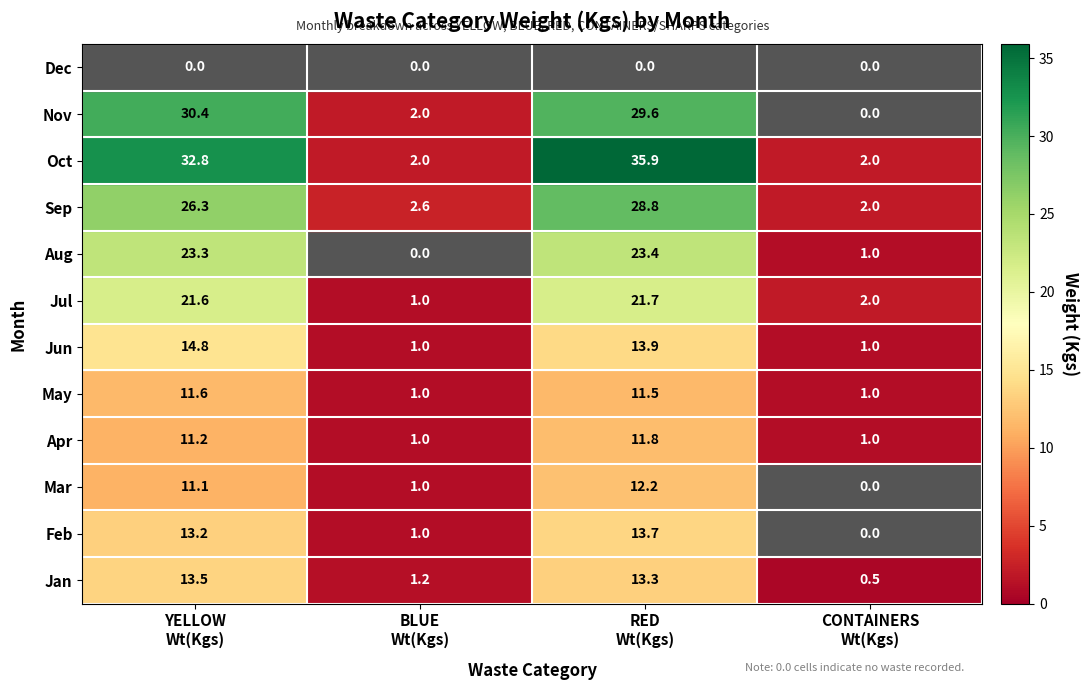

What is the difference between the maximum and second lowest values in the Jul series?

19.7